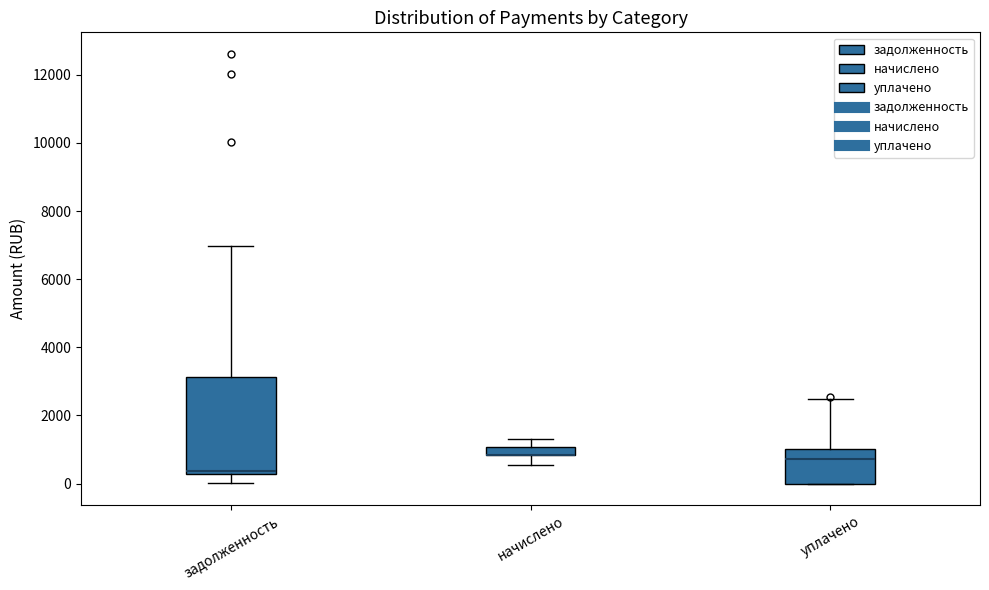

Where is the upper edge of the box for задолженность on the y-axis? The values are not printed on the chart, so give them approximately, as read against the axis.

3200